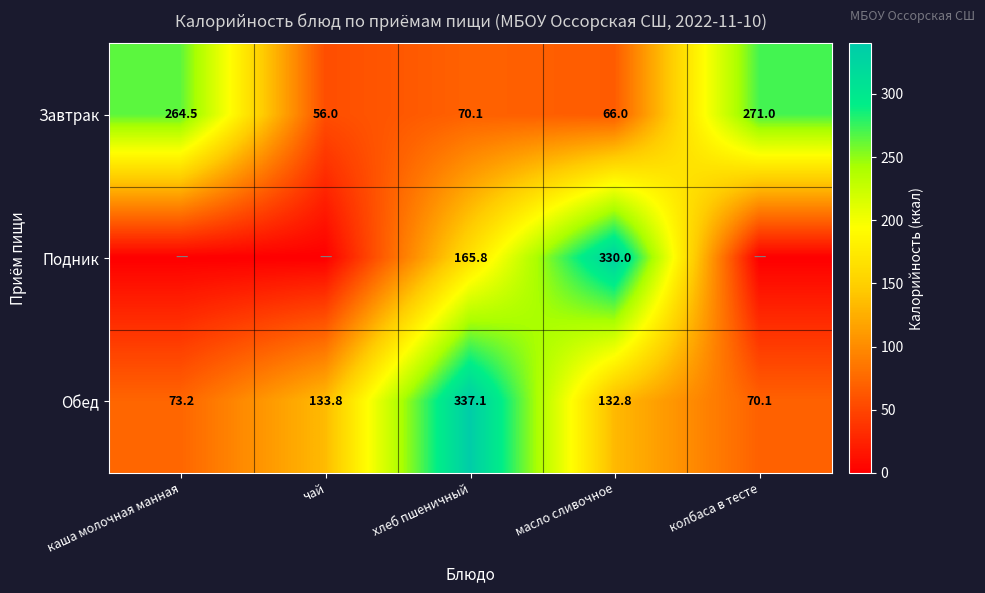

Between чай and хлеб пшеничный, which is larger?

хлеб пшеничный